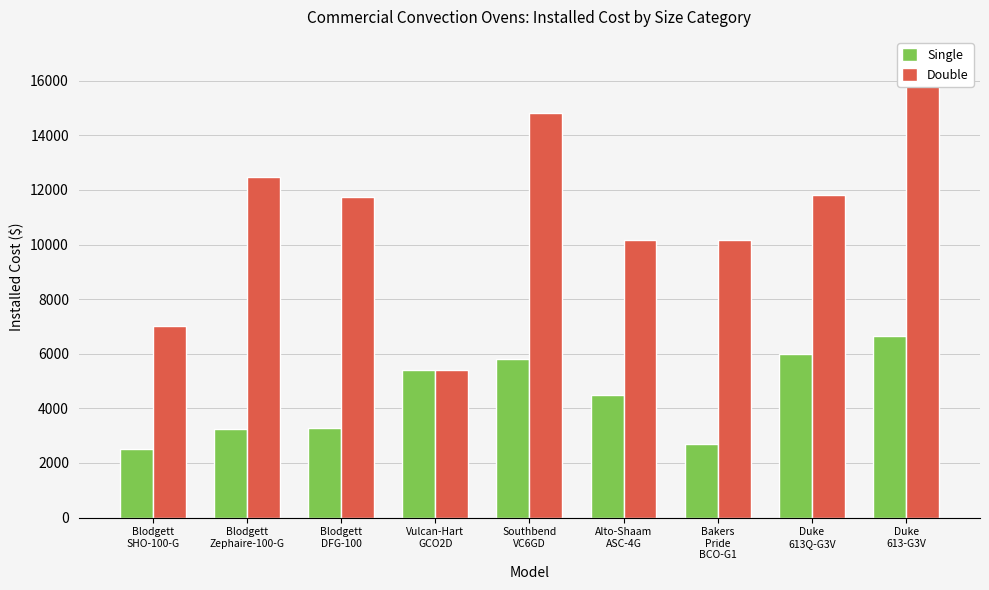

What is the highest value of the Double series?

16766.8